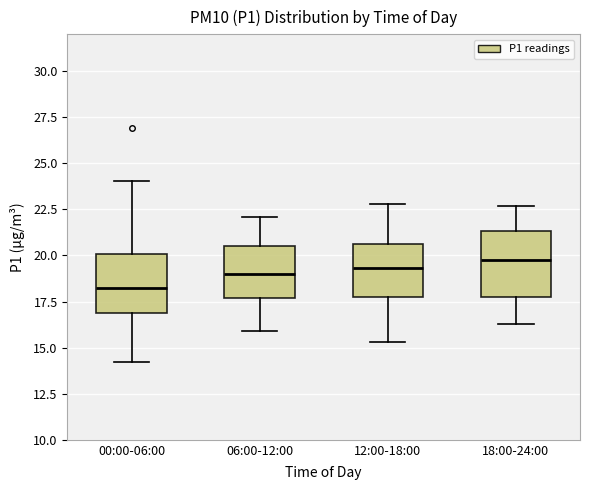

Reading left to right, transcribe this box plot: for each box, give where its median line is, the range the box spans, and where its two whiskers end, as read against the y-axis. The values are not printed on the chart, so give them approximately, as read against the axis.

00:00-06:00: median 18.0, box 17.0 to 20.0, whiskers 14.0 to 24.0
06:00-12:00: median 19.0, box 17.5 to 20.5, whiskers 16.0 to 22.0
12:00-18:00: median 19.5, box 18.0 to 20.5, whiskers 15.5 to 23.0
18:00-24:00: median 20.0, box 18.0 to 21.5, whiskers 16.5 to 22.5